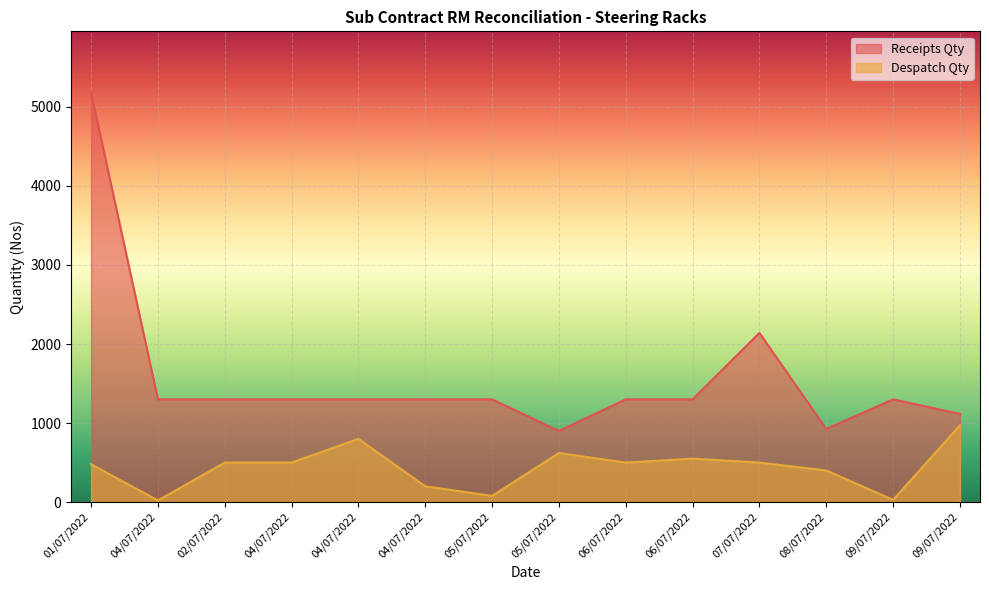

True or false: Receipts Qty has more than 2 interior local peaks.

False